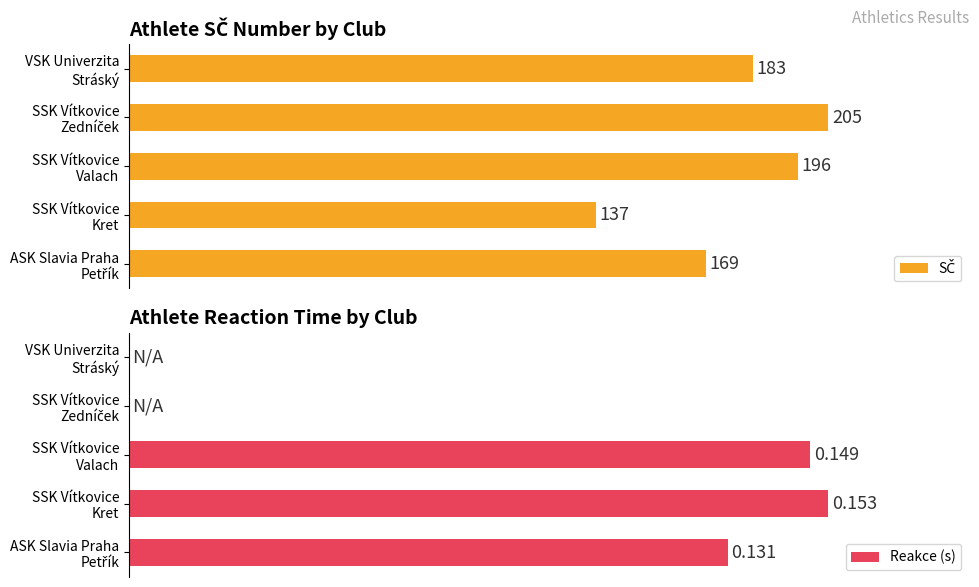

What is the maximum value for SČ?

100.0